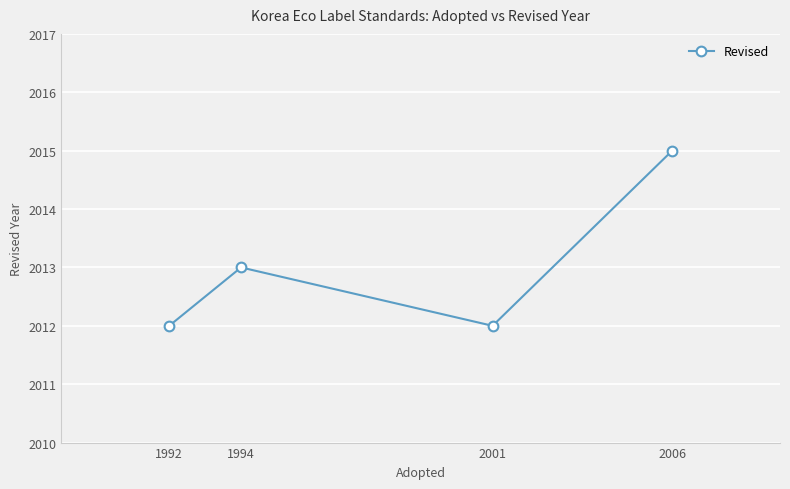

What is the sum of the values at 2006 and 1994?

4028